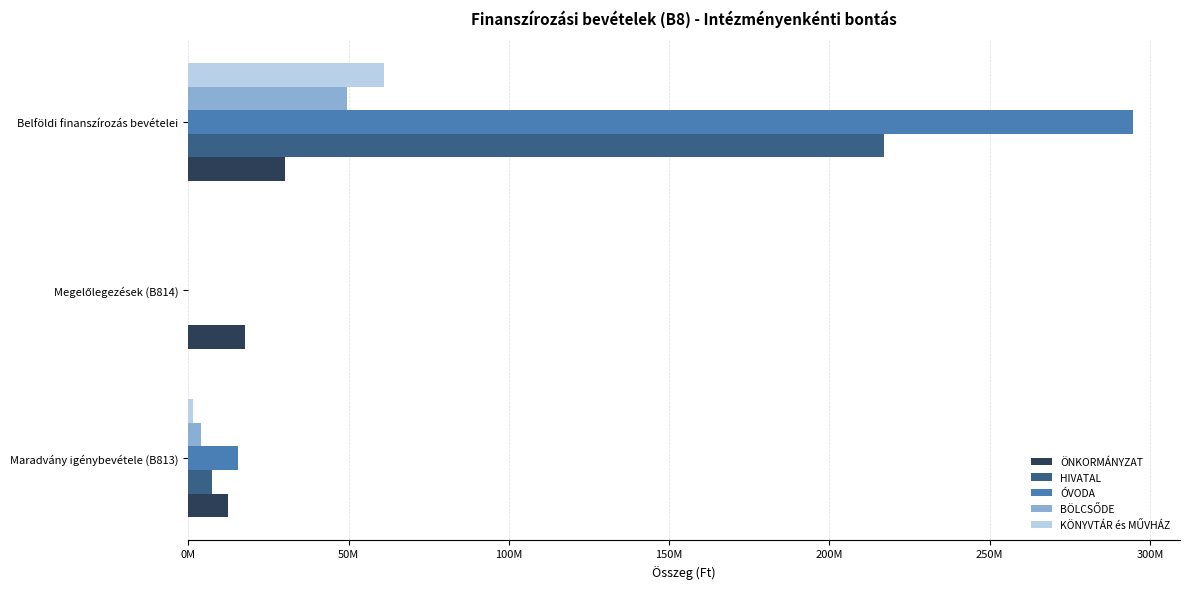

What is the sum of all KÖNYVTÁR és MŰVHÁZ values?

62509816